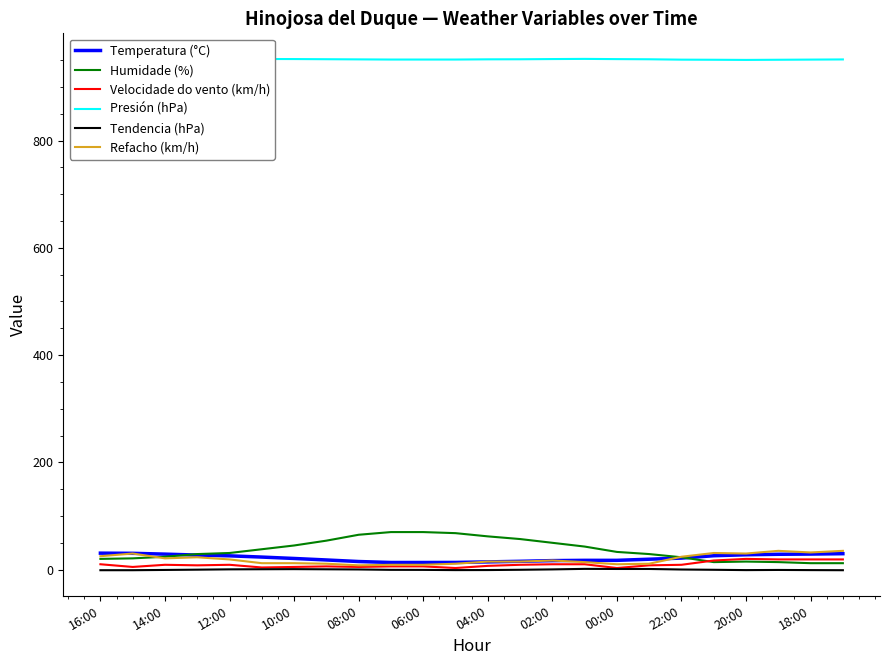

What is the highest value of the Velocidade do vento (km/h) series?

20.0